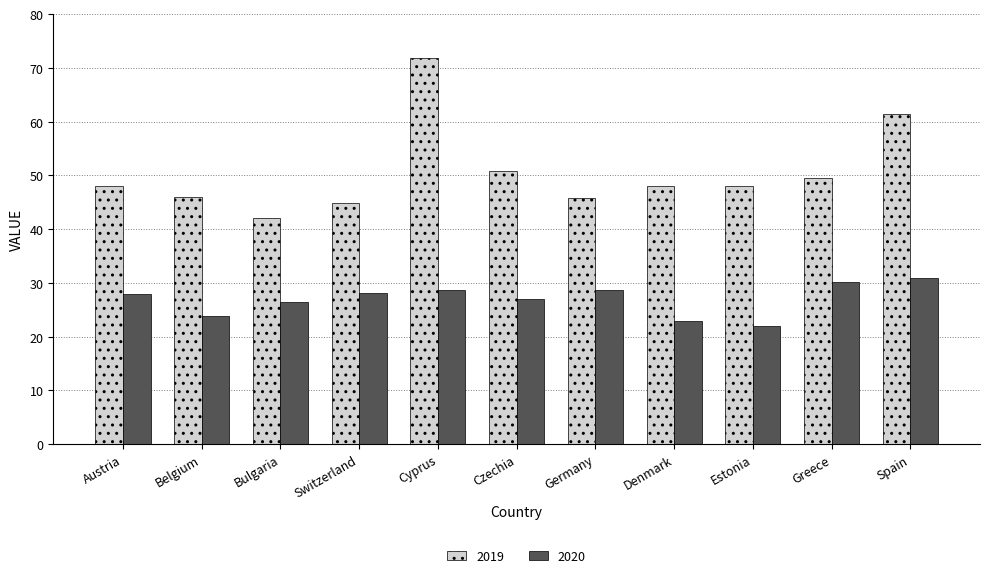

What is the sum of the 2020 values at Switzerland and Cyprus?

56.8